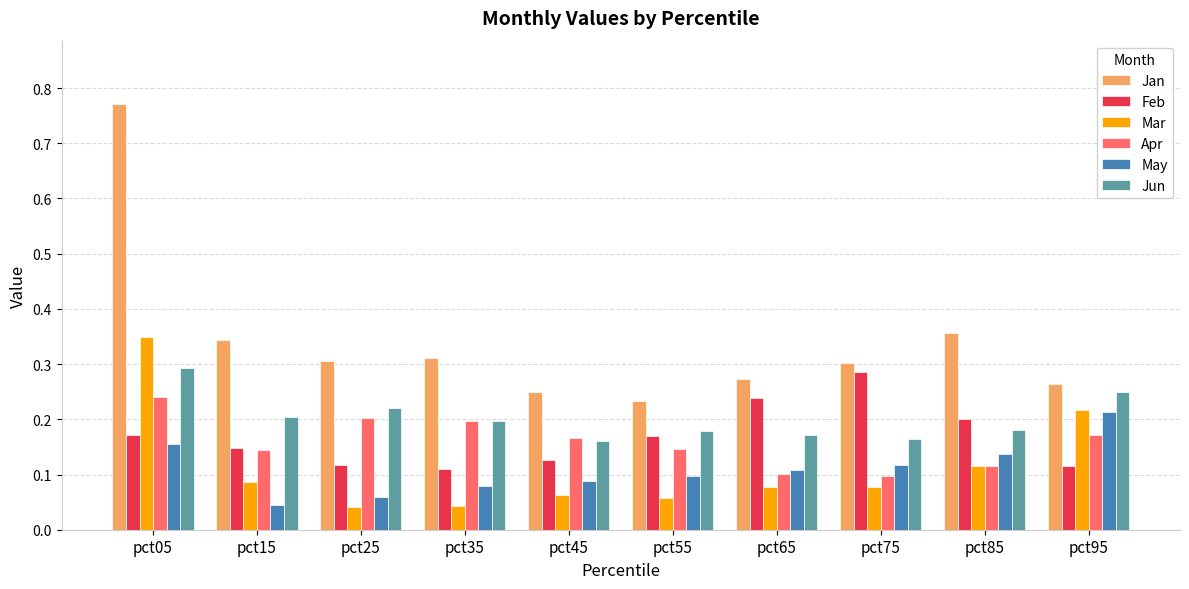

The value of Jan at pct35 is 0.3. True or false?

True